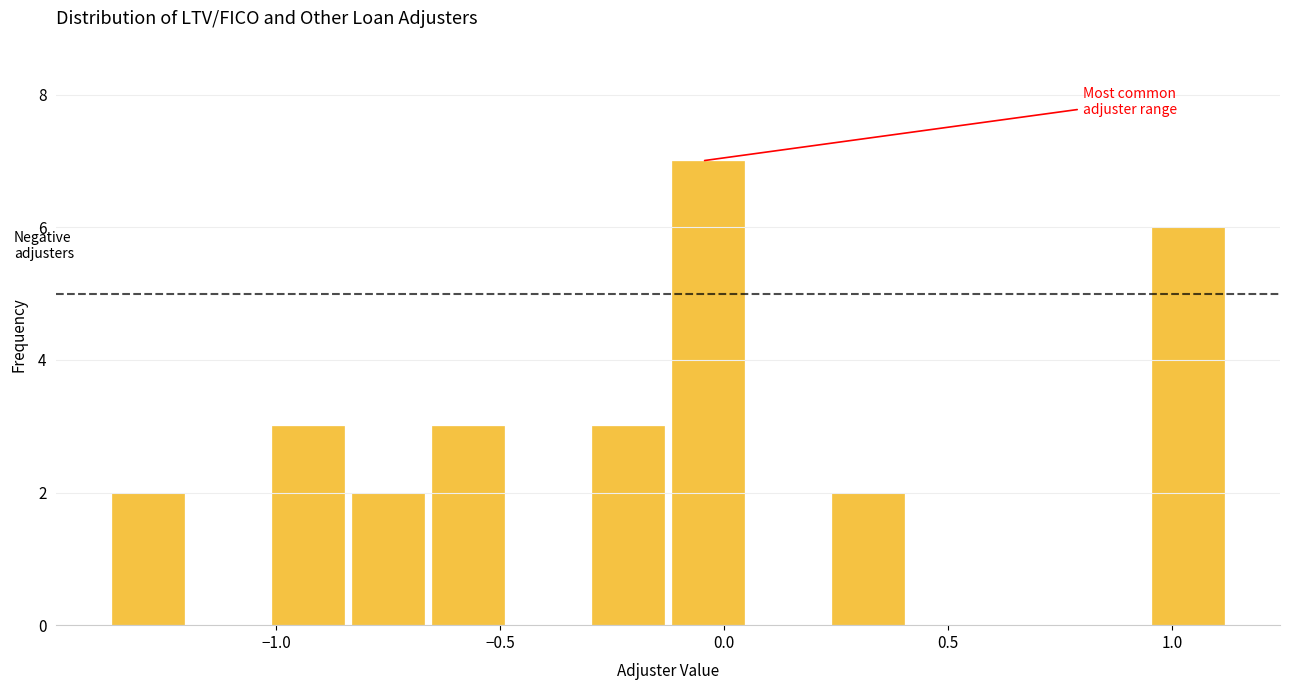

Around what value on the x-axis is the tallest bar? Give the approximate position of its centre, as read against the axis.

-0.05